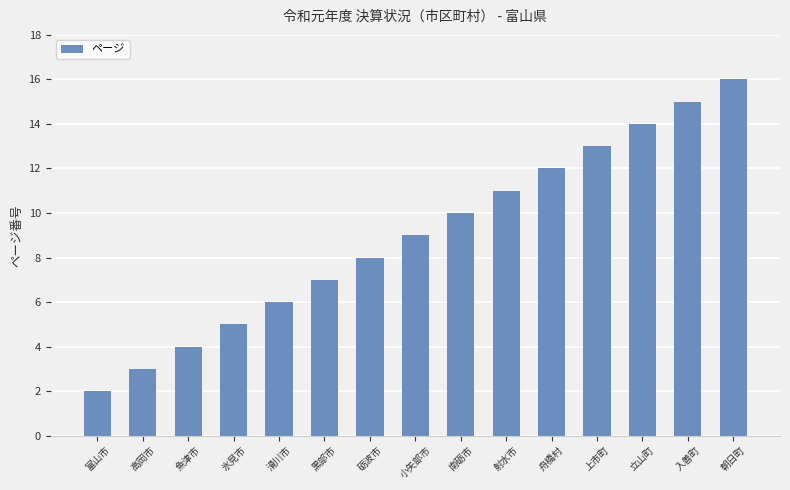

Are the bars horizontal?

No